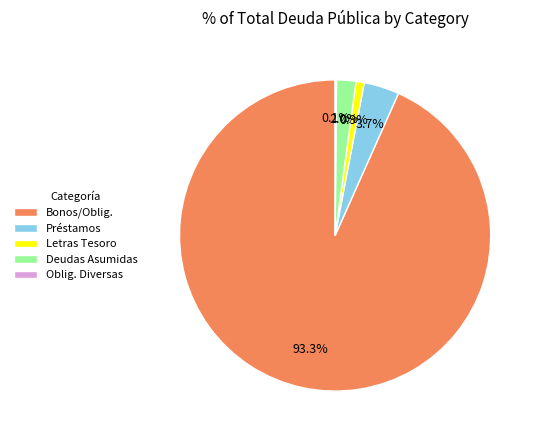

Is Letras Tesoro the majority of the pie?

No